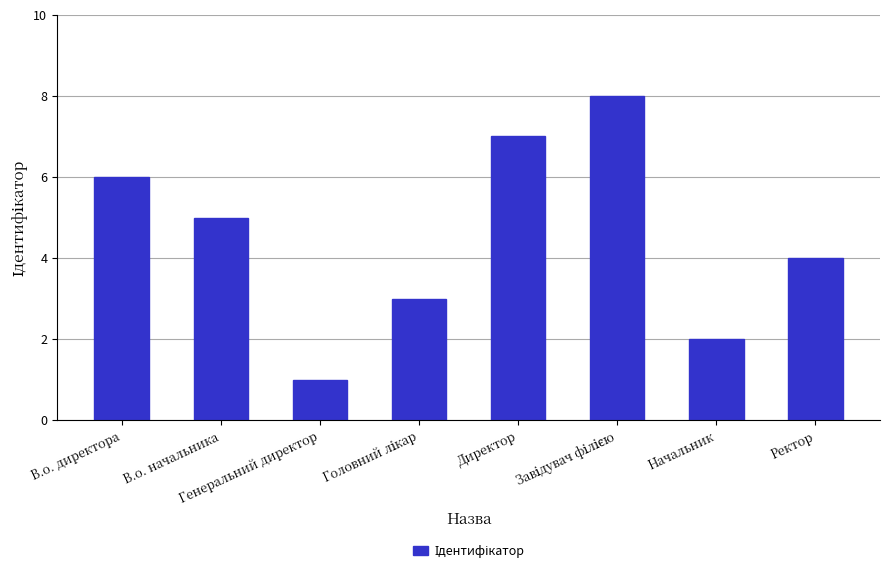

What is the label of the 5th bar from the left?

Директор